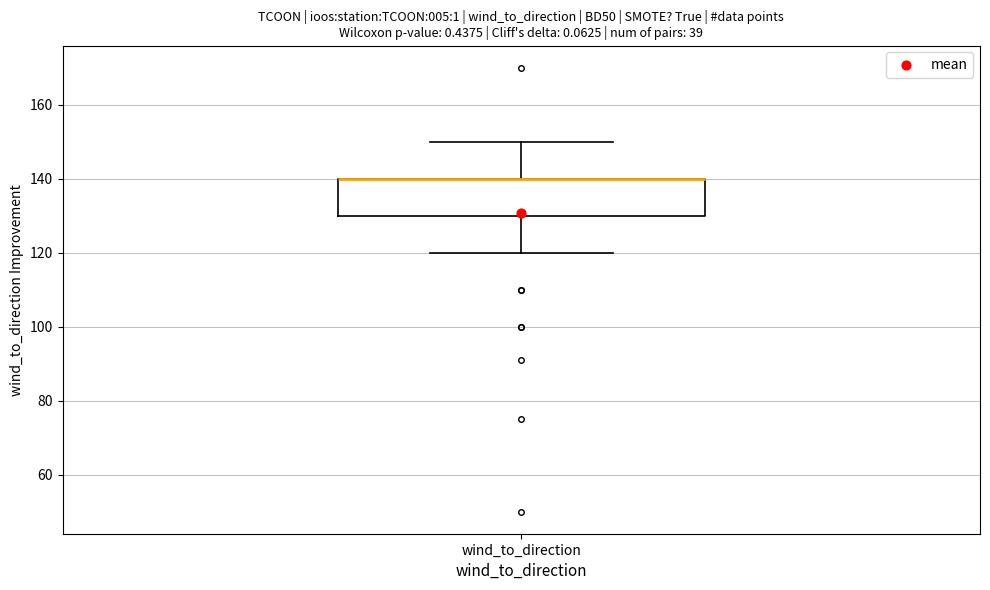

Transcribe this box plot: give where the median line is, the range the box spans, and where the two whiskers end, as read against the y-axis. The values are not printed on the chart, so give them approximately, as read against the axis.

median 140 (drawn on the box's upper edge), box 130 to 140, whiskers 120 to 150